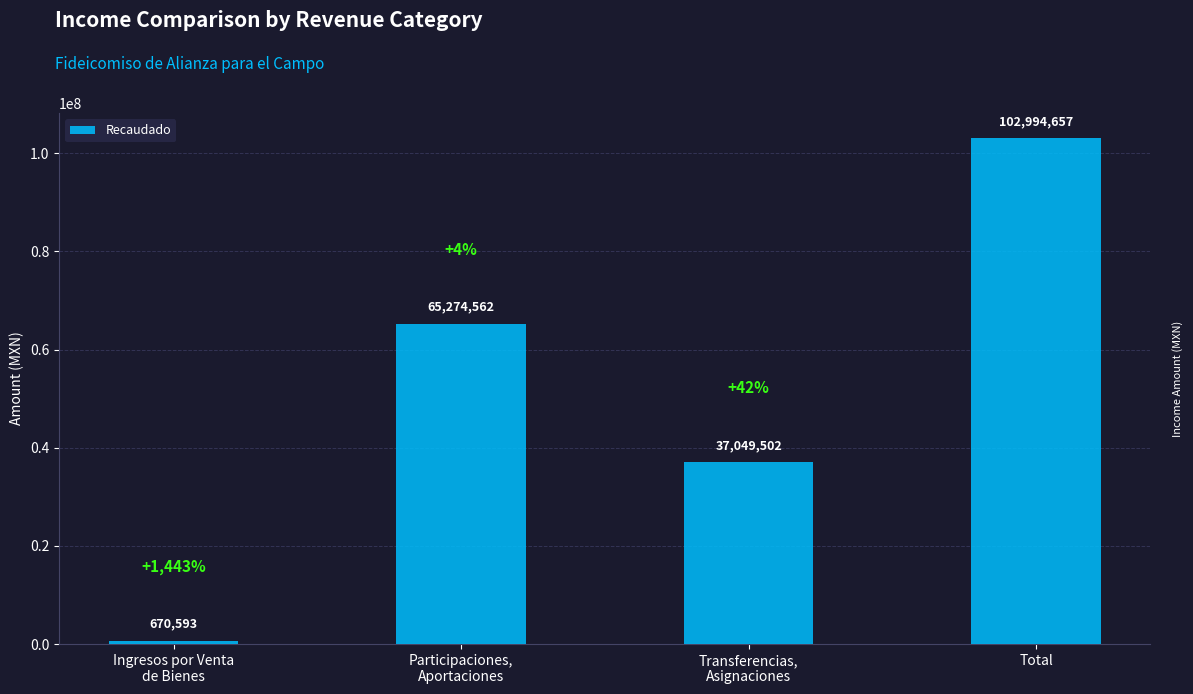

List the labels in order of value, largest first.

Total, Participaciones,
Aportaciones, Transferencias,
Asignaciones, Ingresos por Venta
de Bienes